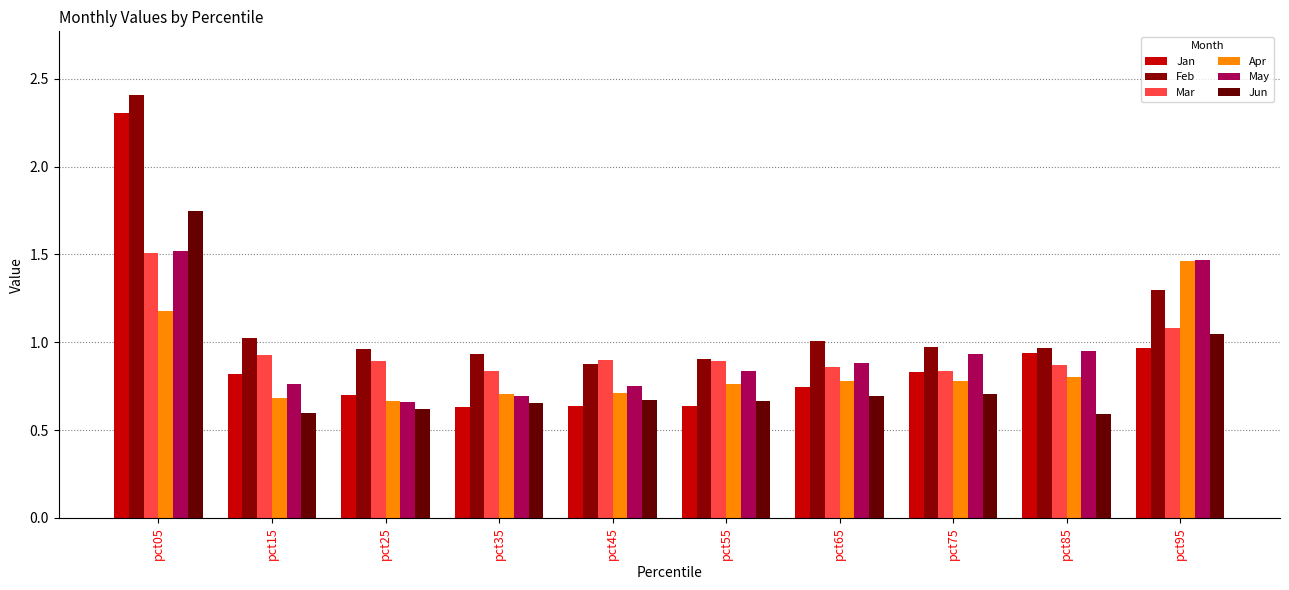

How many groups of bars are there?

10